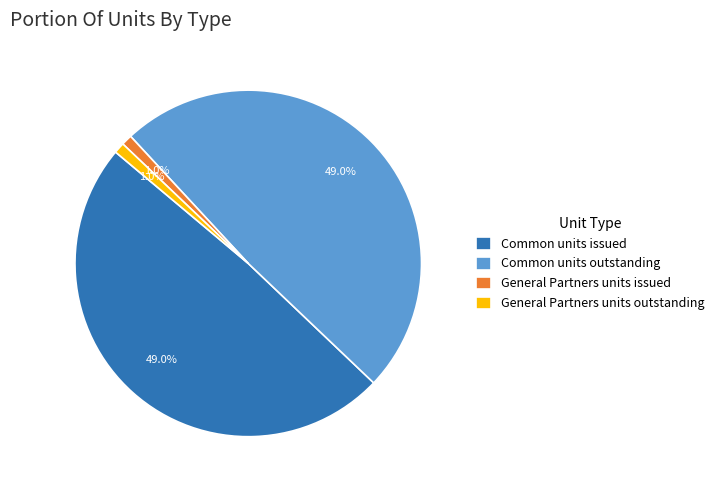

Do General Partners units outstanding and General Partners units issued together represent more than half of the pie?

No